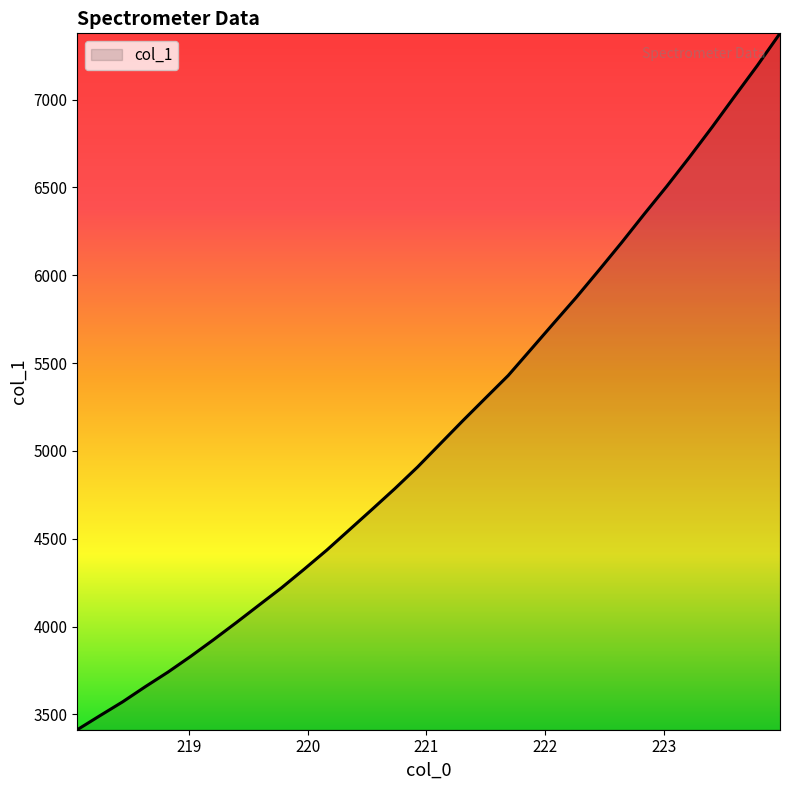

What is the minimum value shown in the chart?

3412.4